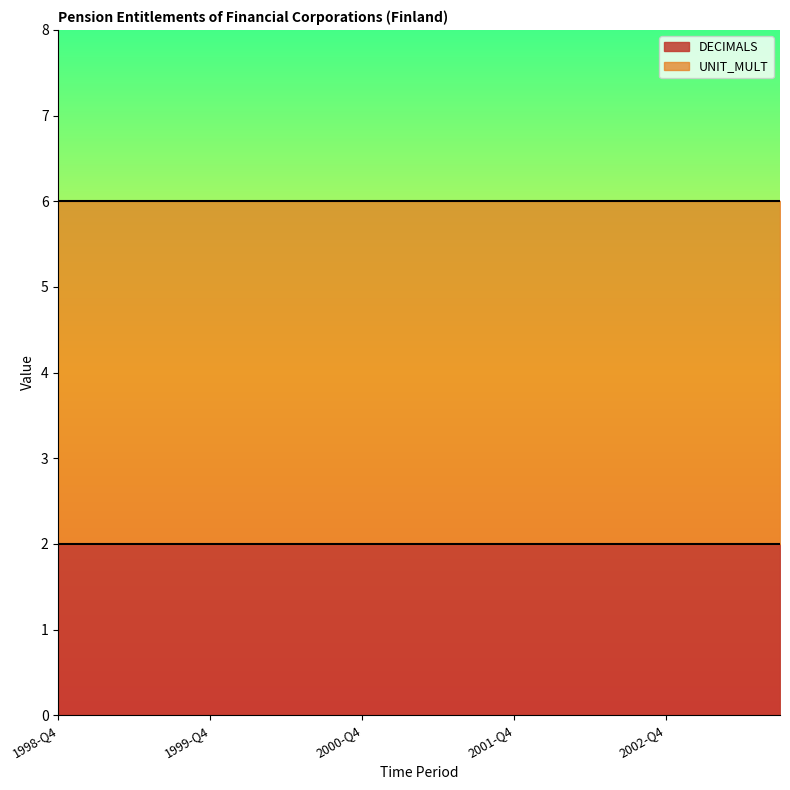

True or false: UNIT_MULT and DECIMALS intersect in this chart.

False